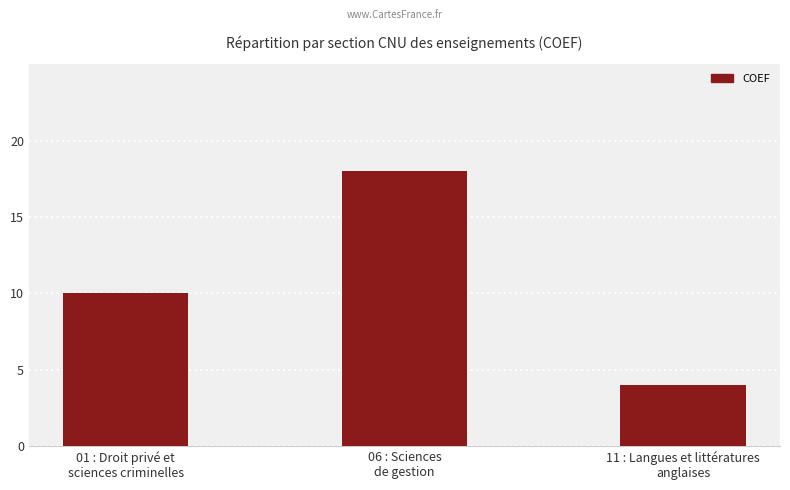

Rank the categories by value from lowest to highest.

11 : Langues et littératures
anglaises, 01 : Droit privé et
sciences criminelles, 06 : Sciences
de gestion